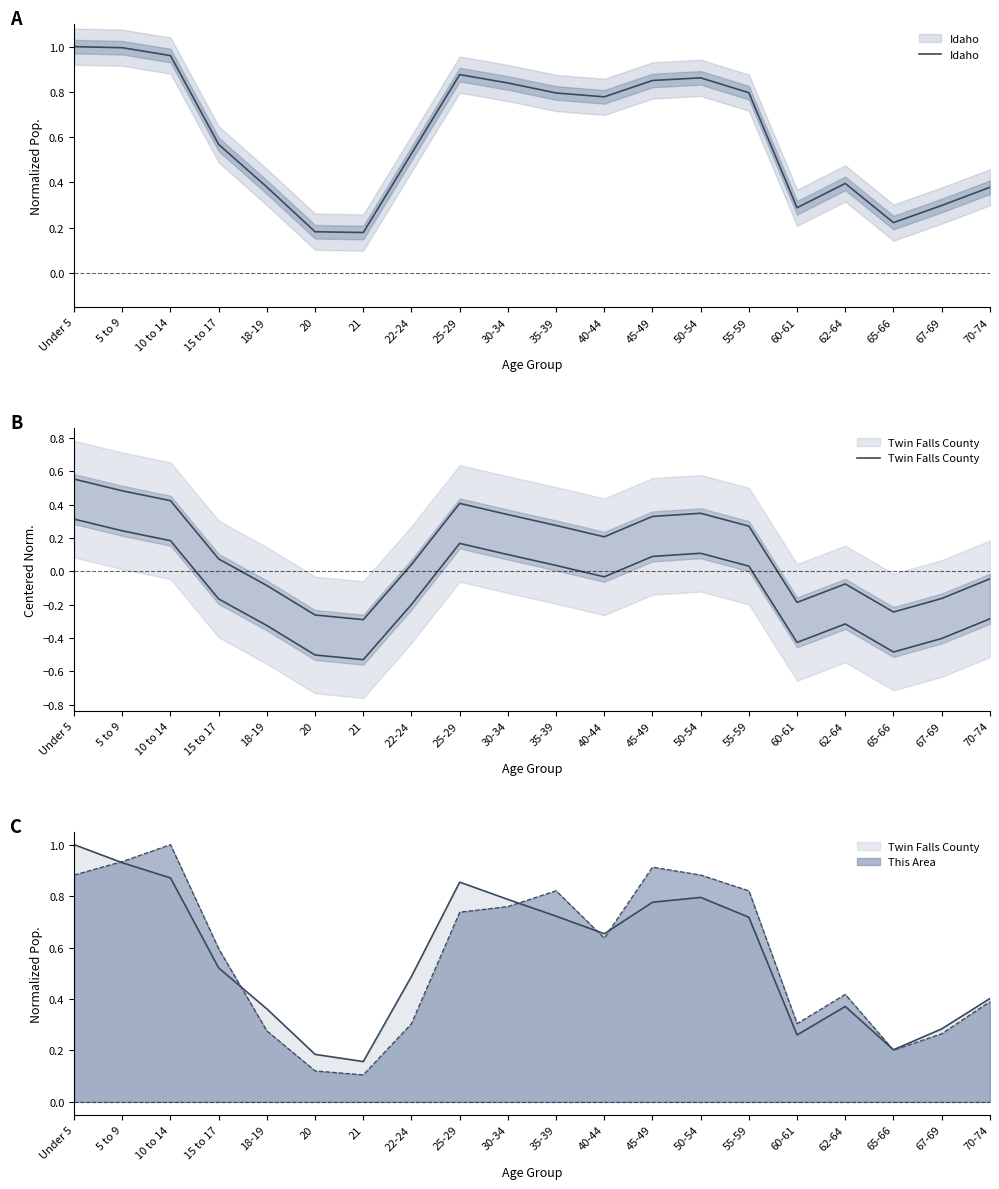

At how many categories does at least one series exceed 0?

20